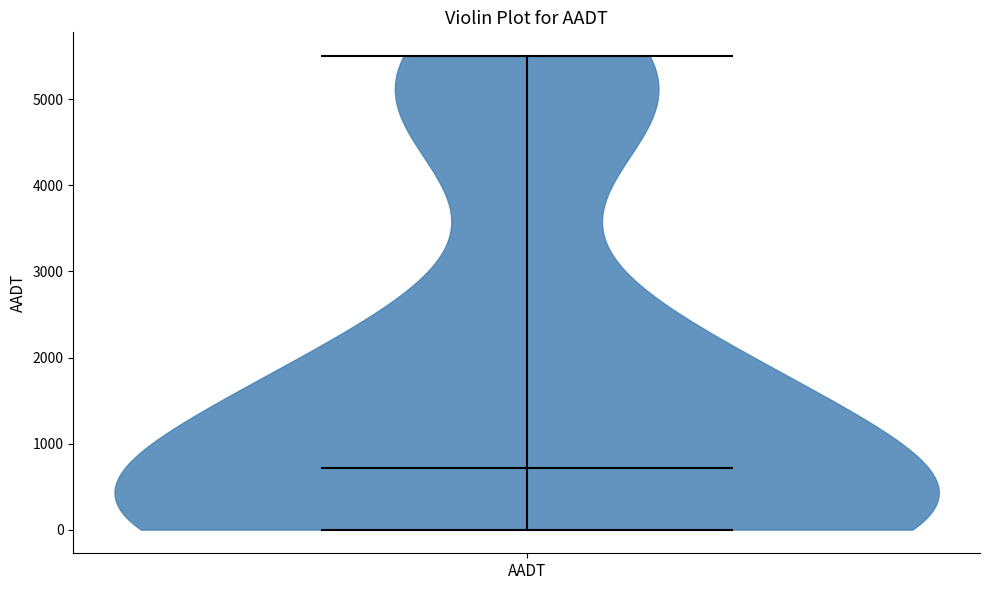

What is the lowest point the violin for AADT reaches on the y-axis? The values are not printed on the chart, so give them approximately, as read against the axis.

0